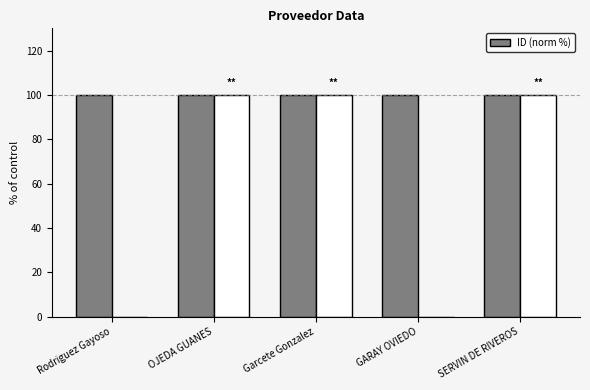

What is the label of the 4th bar from the left?

GARAY OVIEDO